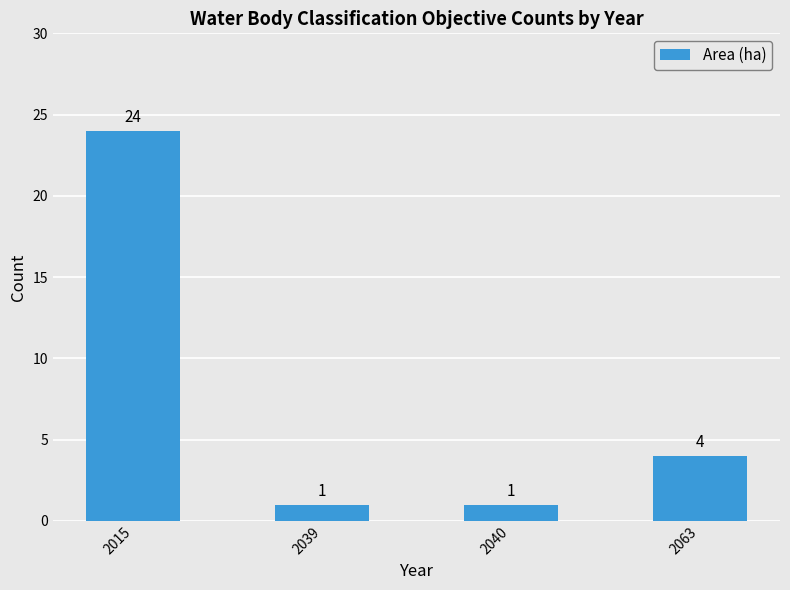

What is the ratio of the value at 2063 to the value at 2040?

4.0